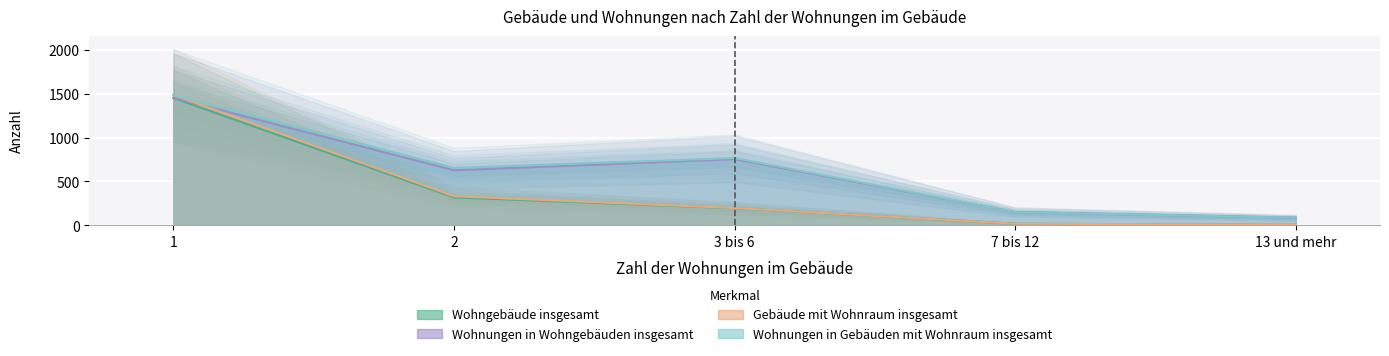

What is the greatest value displayed?

1489